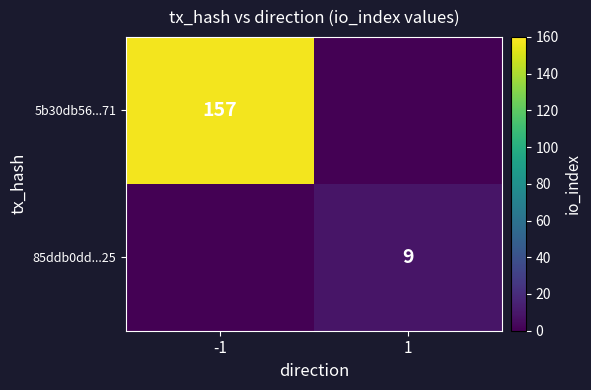

The 85ddb0dd...25 series shows 9 at 1. True or false?

True